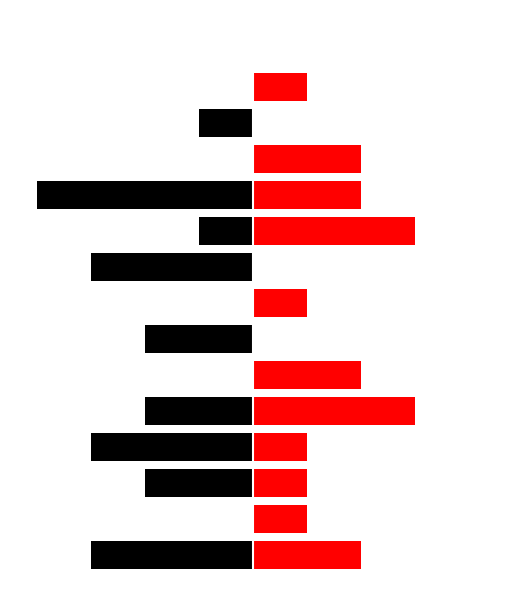

What are all the series names shown in the legend?

Female, Male